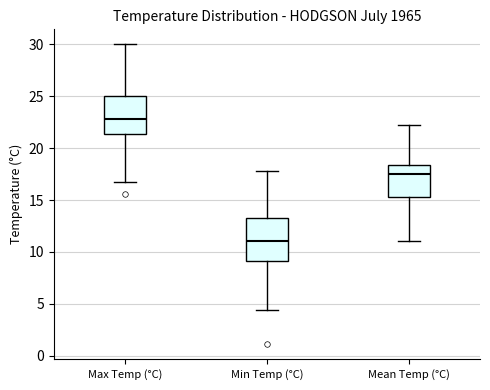

Which box has the lowest median line?

Min Temp (°C)